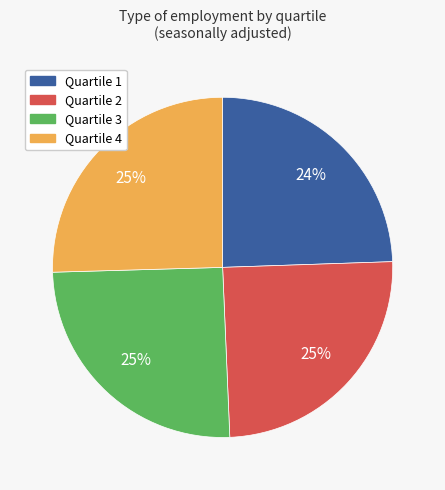

Is there any slice that represents more than half of the pie?

No